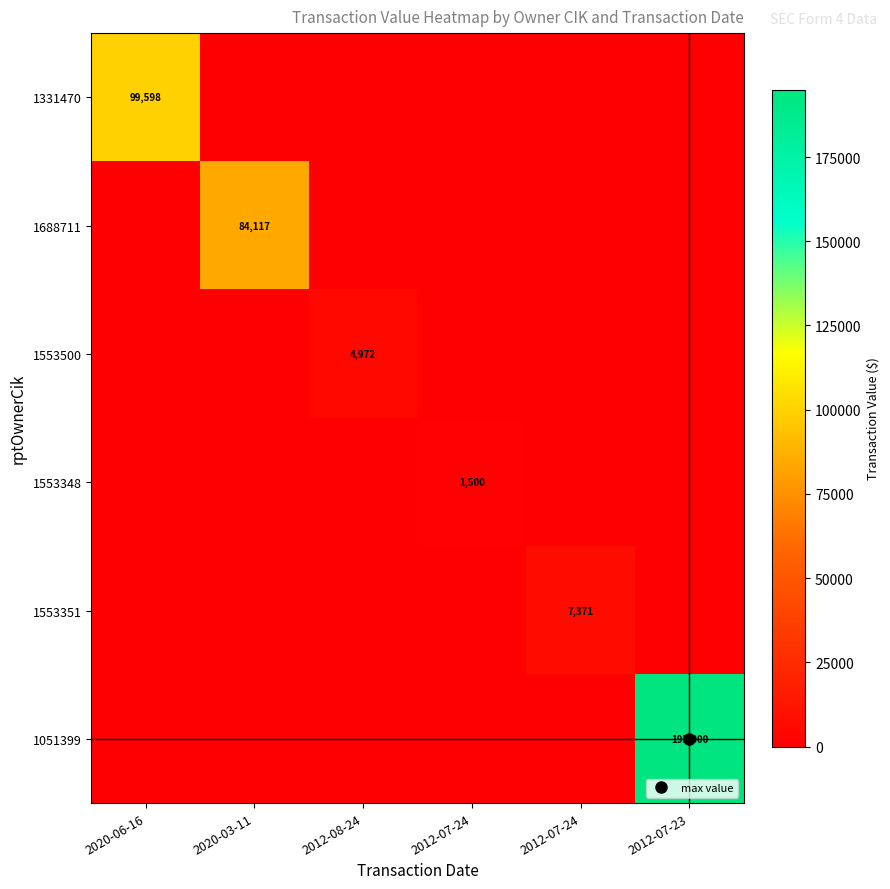

Rank the series by their maximum value, from highest to lowest.

1051399, 1331470, 1688711, 1553351, 1553500, 1553348